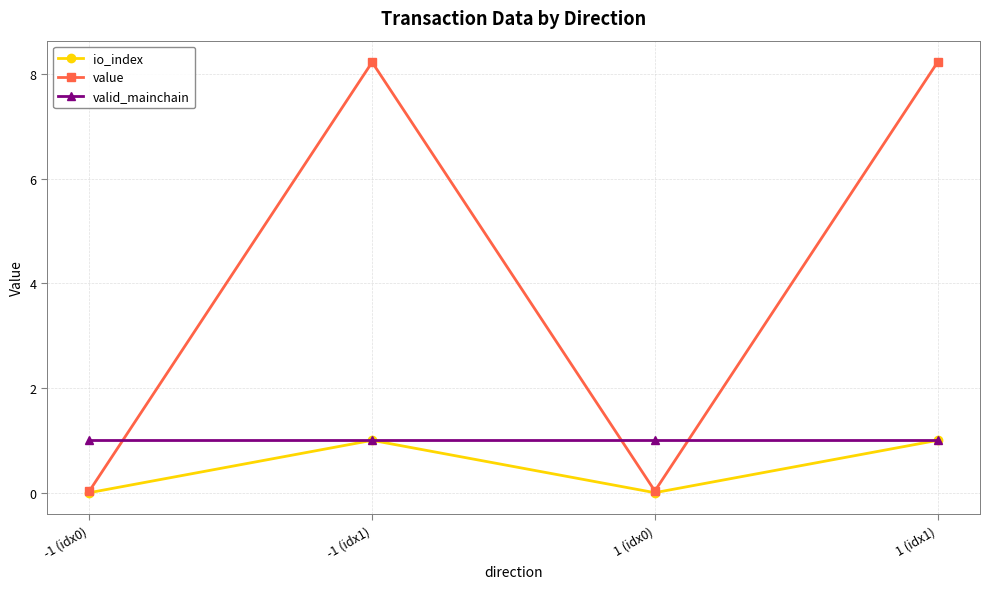

Which series has the largest range (max minus min)?

value